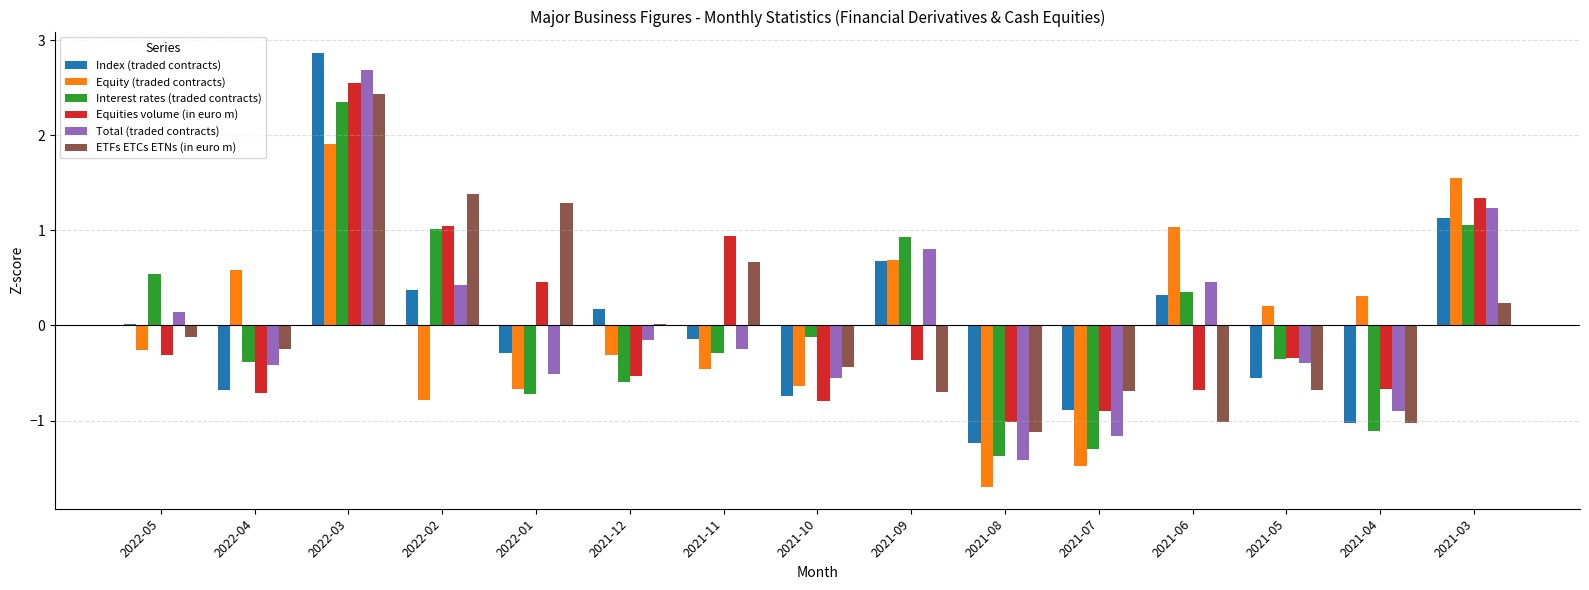

At which category is the sum across all series the highest?

2022-03